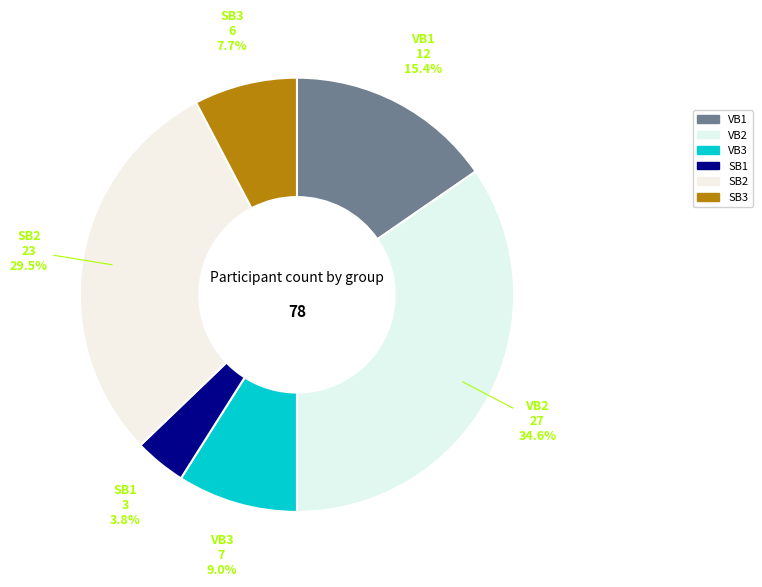

To the nearest percent, what is the difference between the largest and smallest slice percentages?

31%